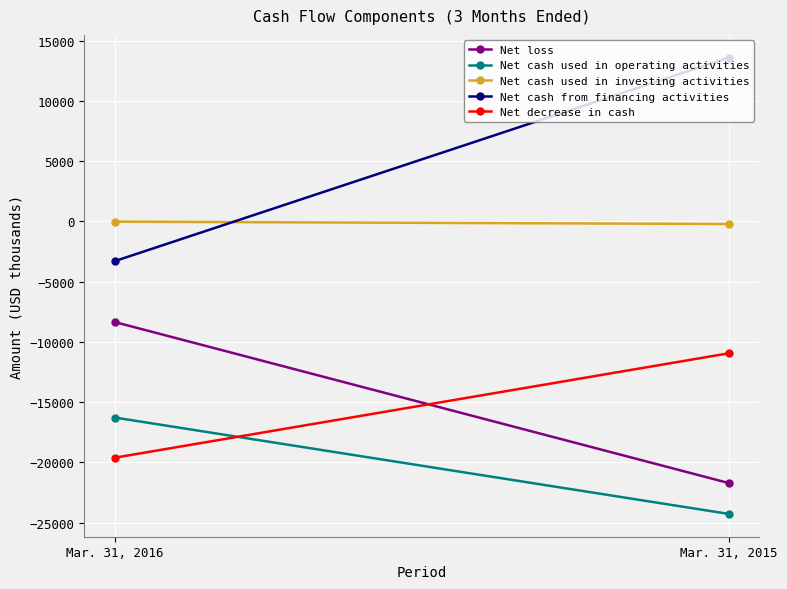

Reading left to right, what are all the values shown in this chart?

Net loss: -8365	-21718
Net cash used in operating activities: -16286	-24280
Net cash used in investing activities: -31	-225
Net cash from financing activities: -3299	13574
Net decrease in cash: -19614	-10954